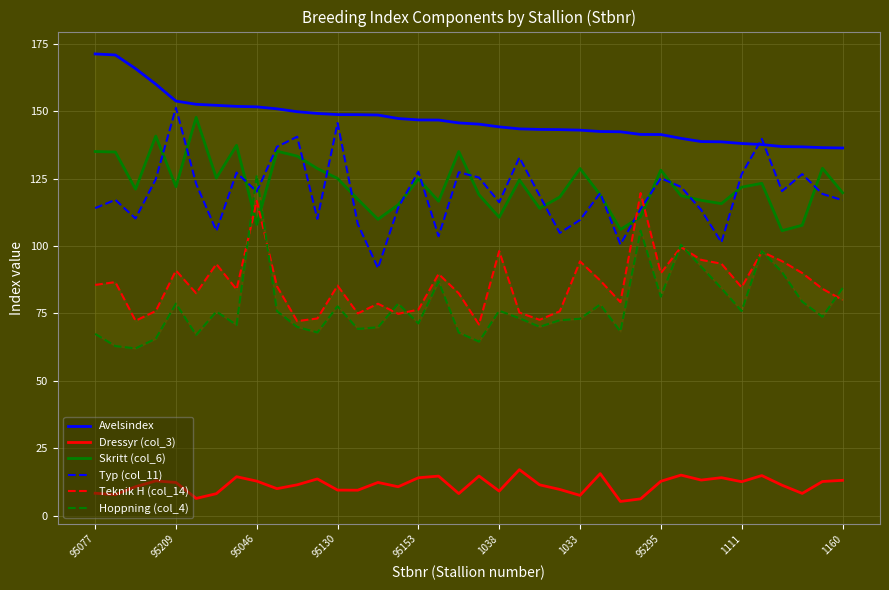

True or false: Typ (col_11) and Dressyr (col_3) cross at least once.

False